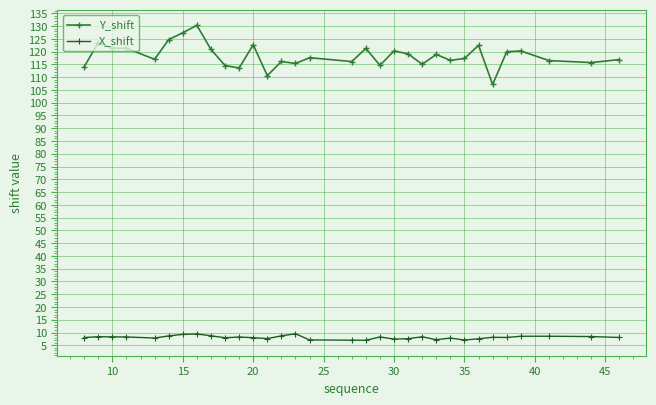

What are all the series names shown in the legend?

Y_shift, X_shift